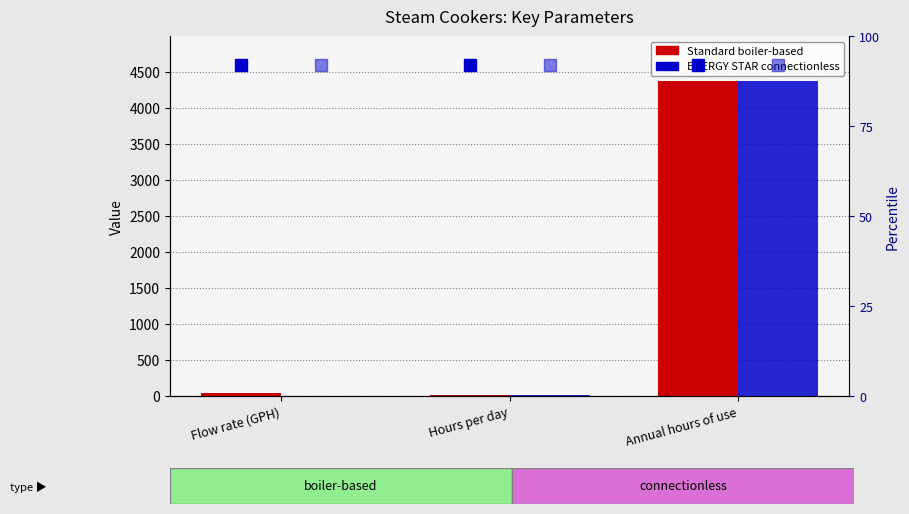

What is the label of the 1st bar from the right?

Annual hours of use